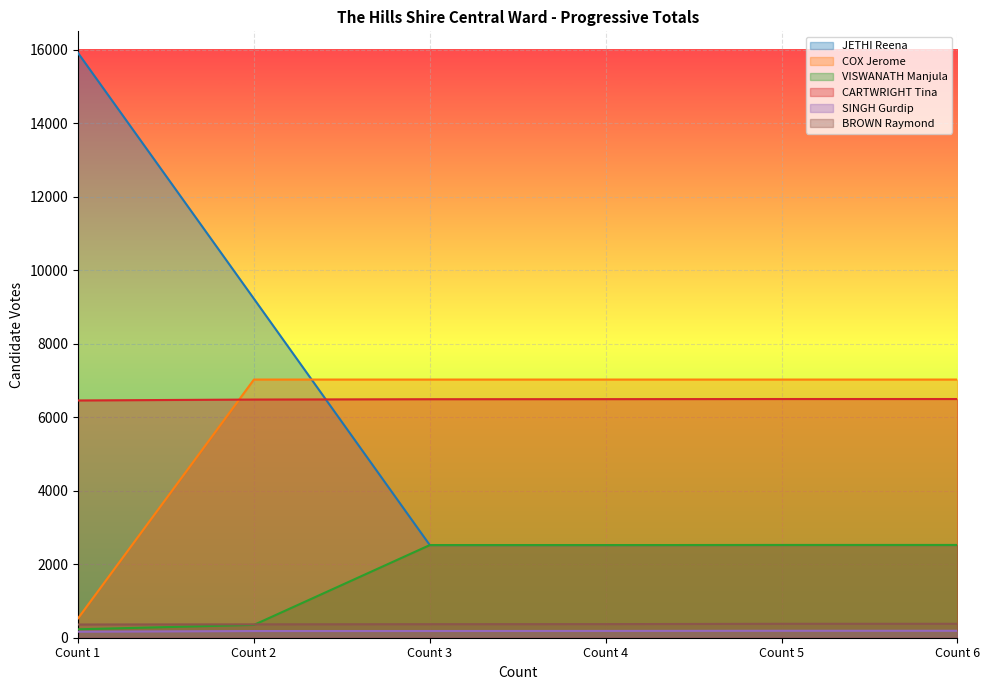

What are all the series names shown in the legend?

JETHI Reena, COX Jerome, VISWANATH Manjula, CARTWRIGHT Tina, SINGH Gurdip, BROWN Raymond